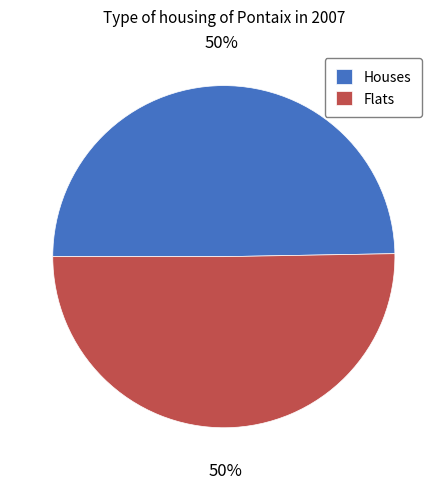

What percentage is the Houses slice, to the nearest percent?

50%